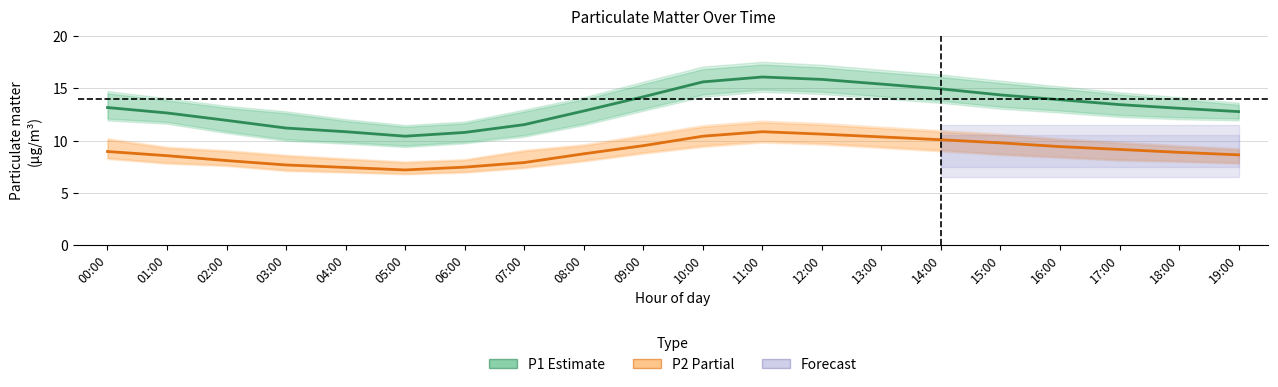

The P1 (PM10) series shows 10.8 at 04:00. True or false?

True